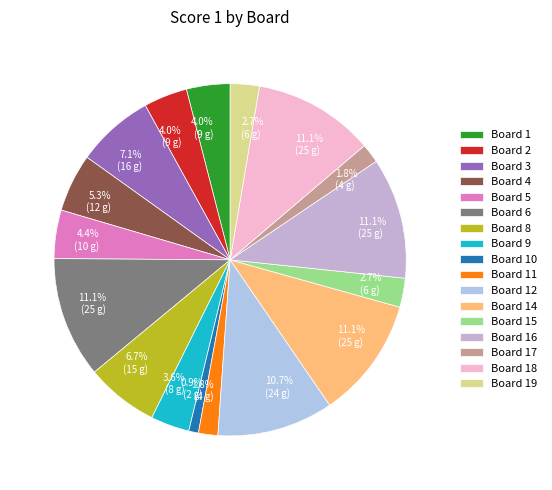

Count the number of slices in the pie.

17